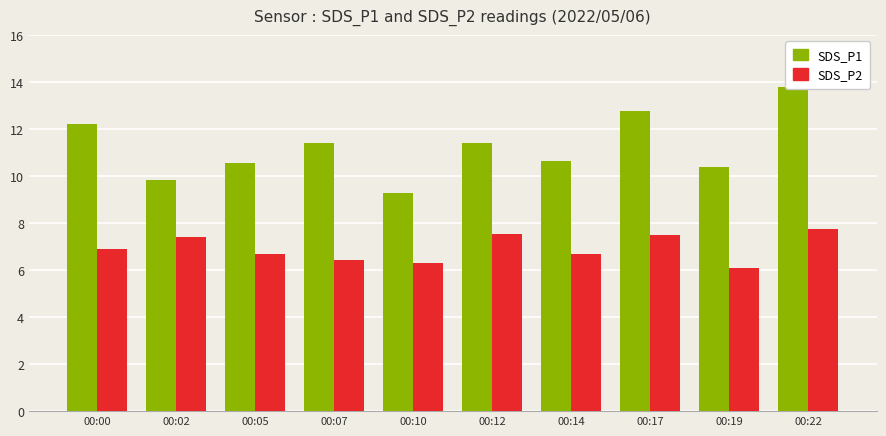

Is the value of SDS_P2 at 00:00 greater than the value of SDS_P1 at 00:02?

No